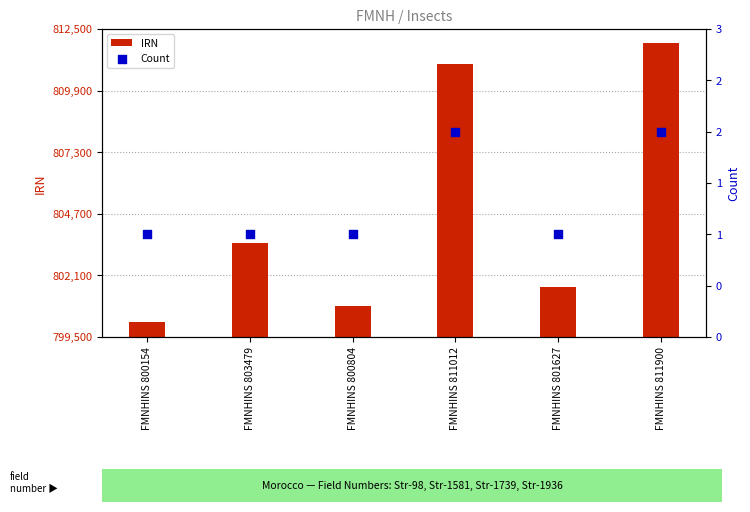

Is the value of IRN at FMNHINS 800154 greater than the value of Count at FMNHINS 803479?

Yes